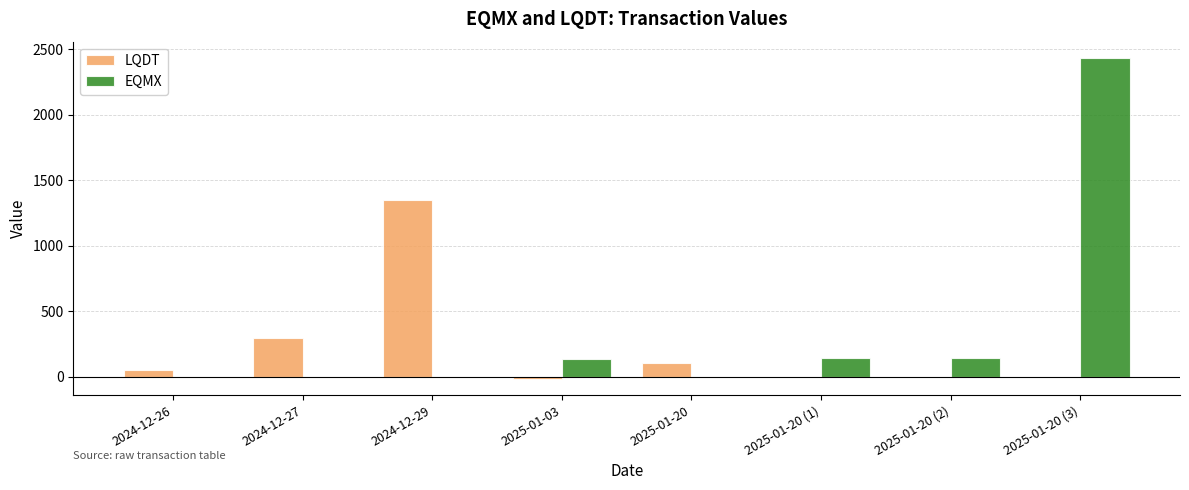

Which series has the largest total across all categories?

EQMX